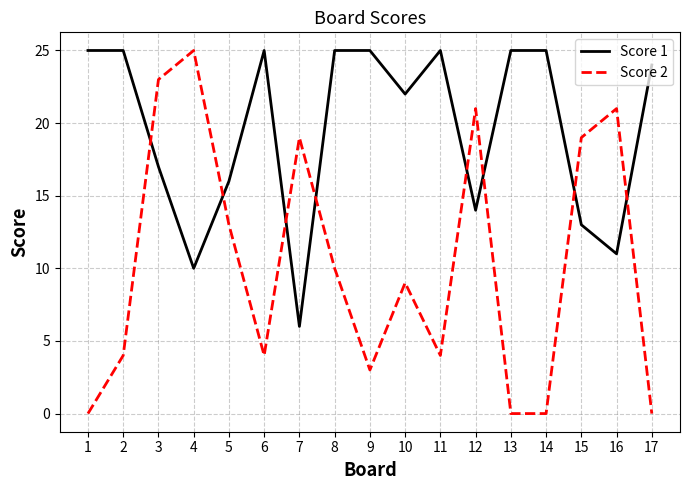

At which category does Score 2 reach its first local peak?

4